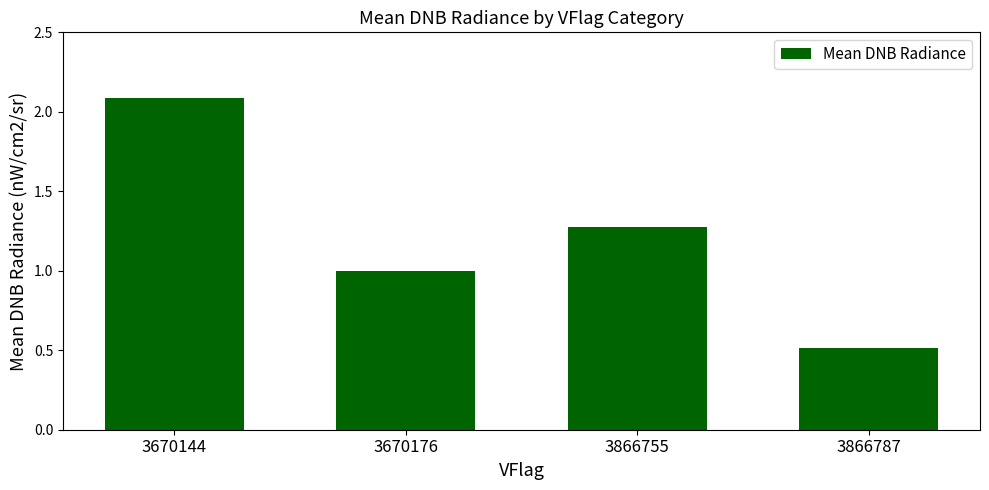

What is the sum of the values at 3866787 and 3670176?

1.5